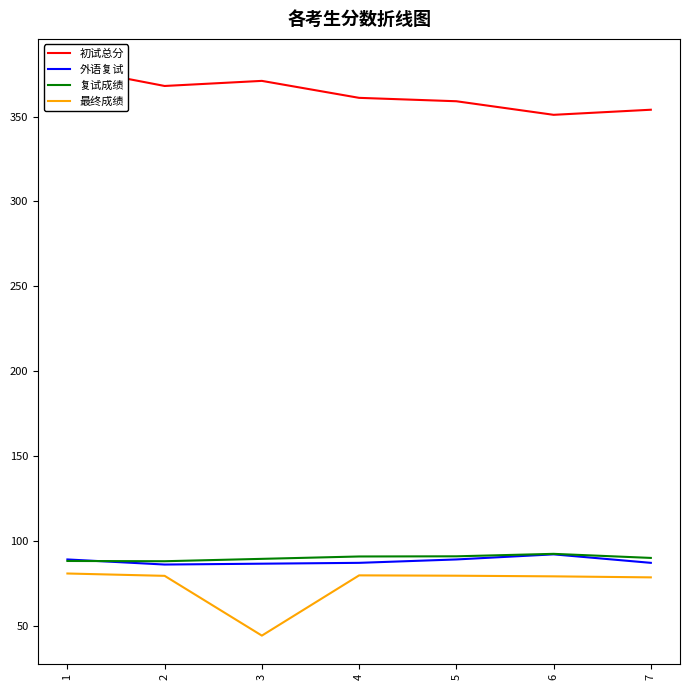

In 外语复试, how many points are higher than both neighbors (excluding endpoints)?

1